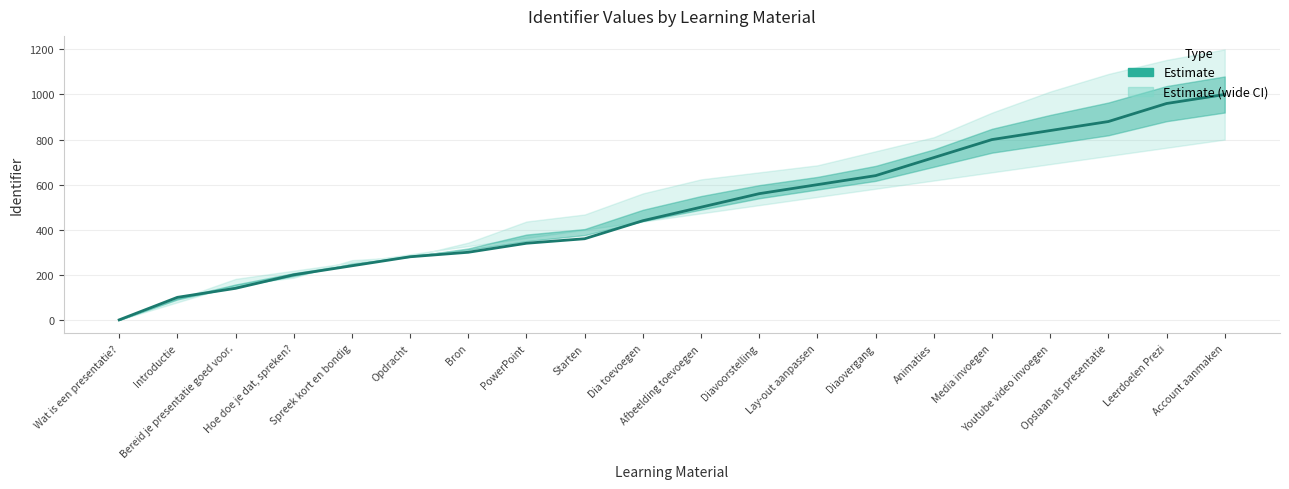

Where is the data nearest to the value 500?

Afbeelding toevoegen